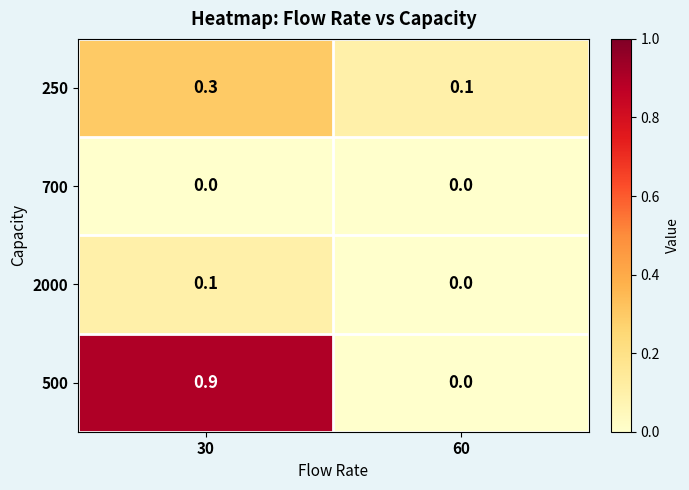

Which category has the highest value across all series?

30